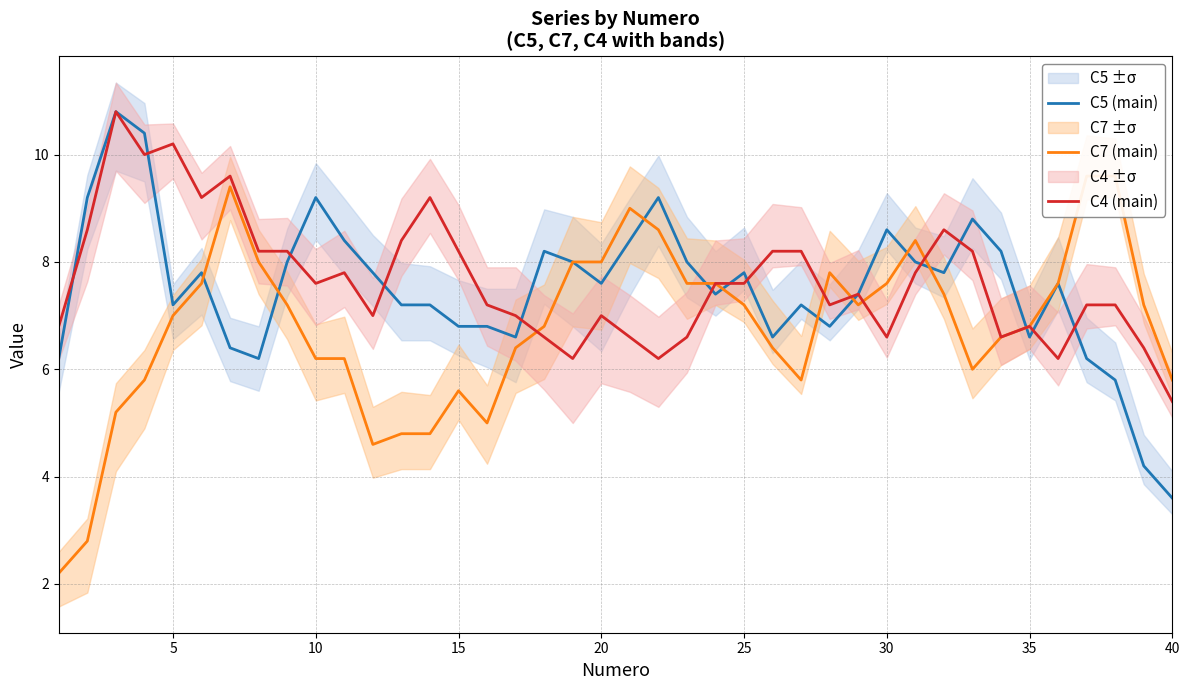

The value of C5 (main) at 10 is 9.2. True or false?

True